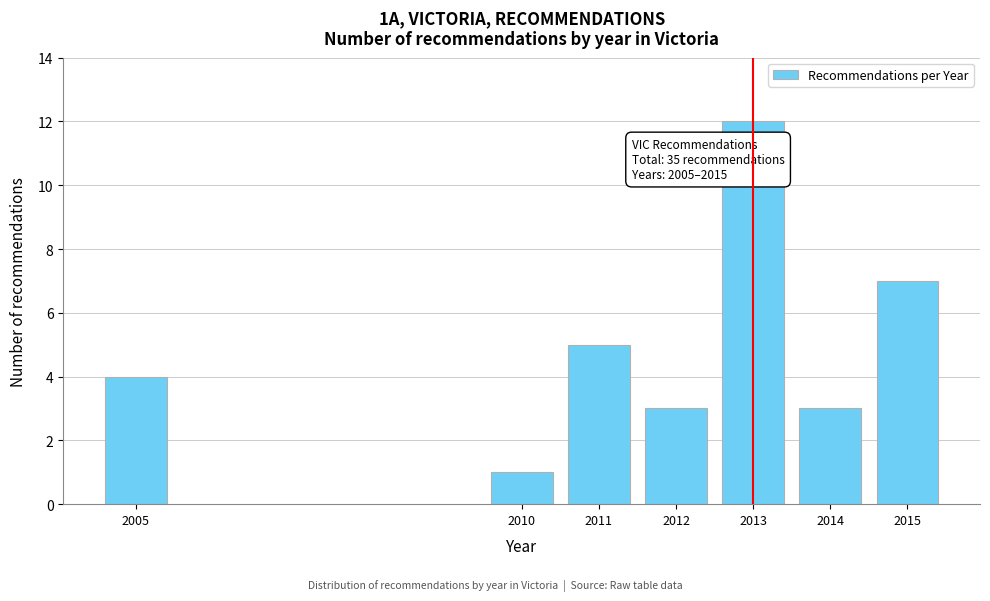

Reading left to right, what are all the values shown in this chart?

4	1	5	3	12	3	7